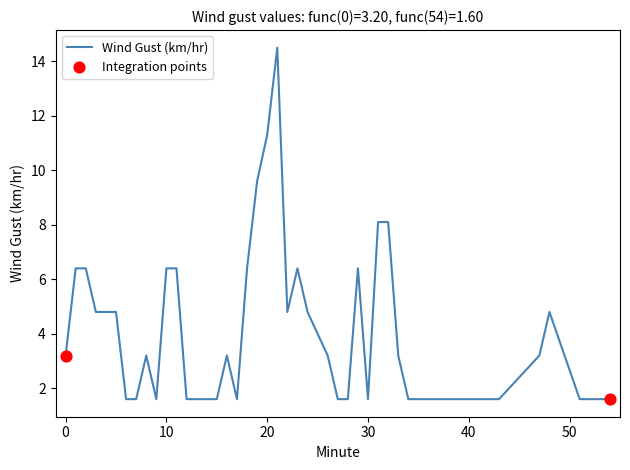

What is the difference between the maximum and minimum values?

12.9